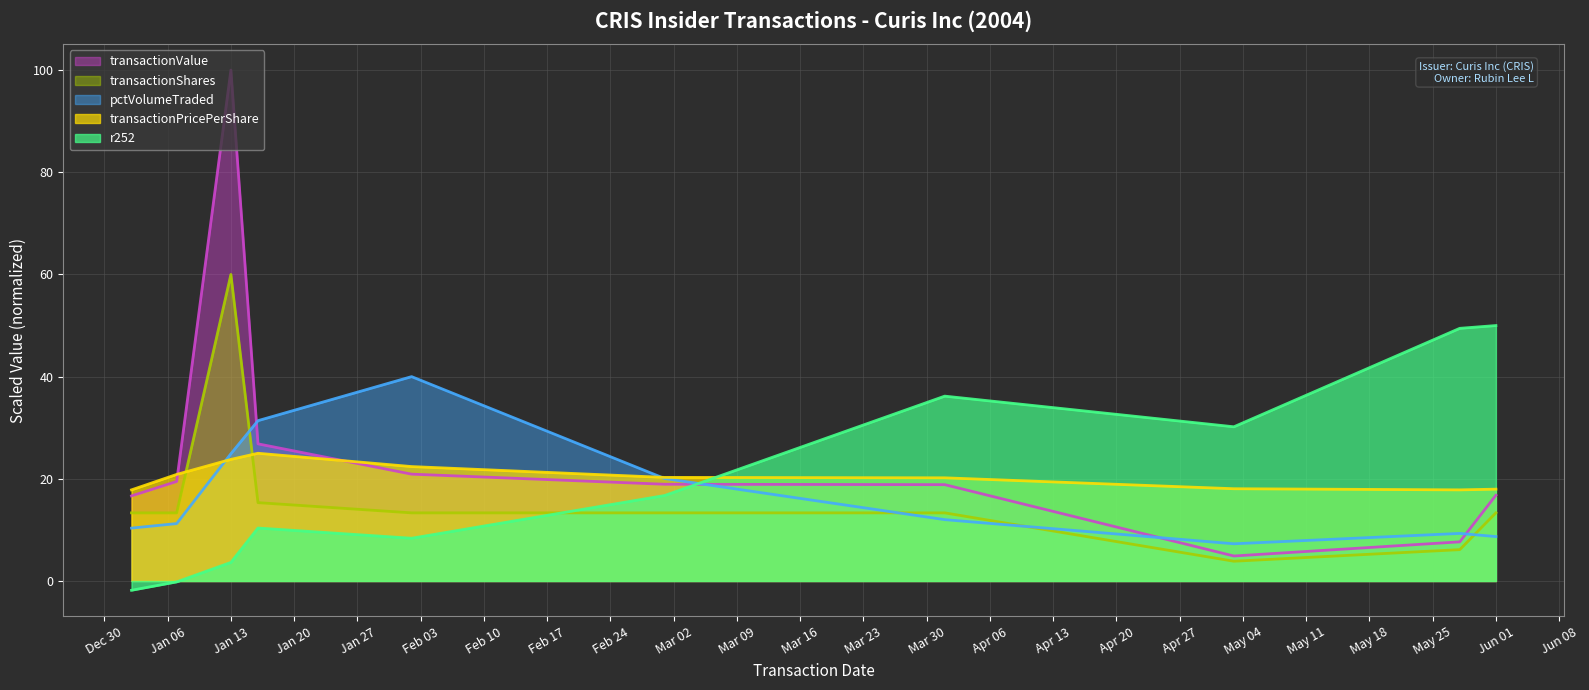

What is the difference between the highest and lowest values at Jan 13?

96.4